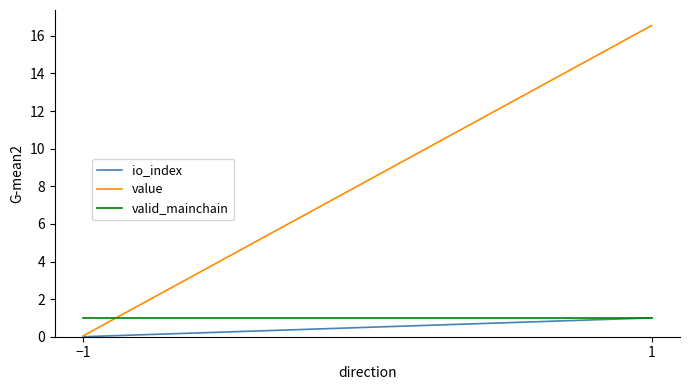

Is it true that valid_mainchain equals 0.6 at 1?

False